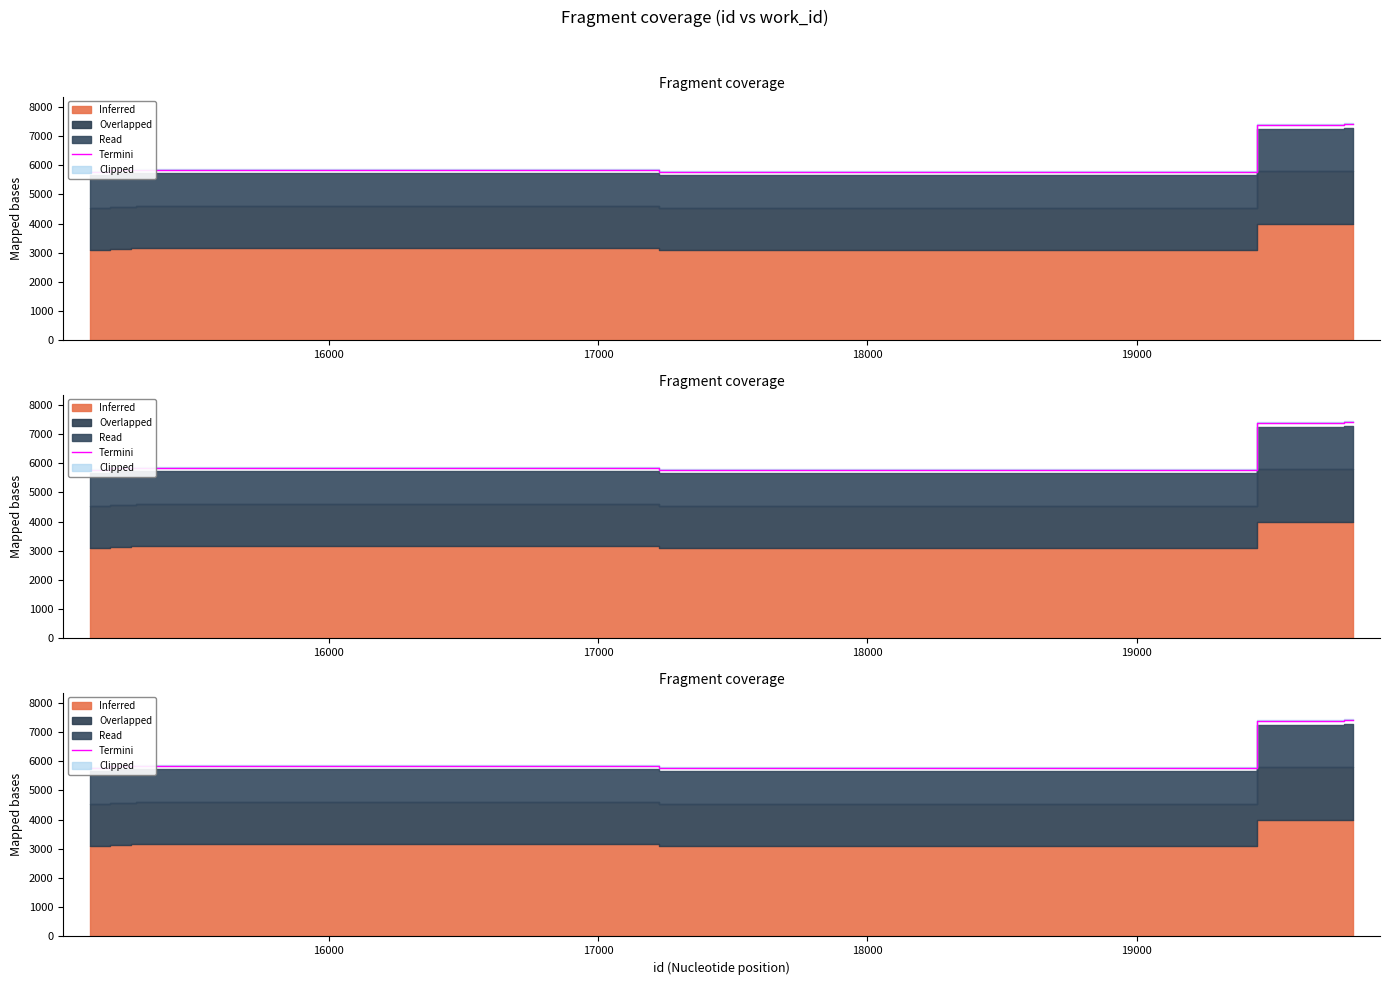

True or false: the data shows 5838.5 at 19000.

True